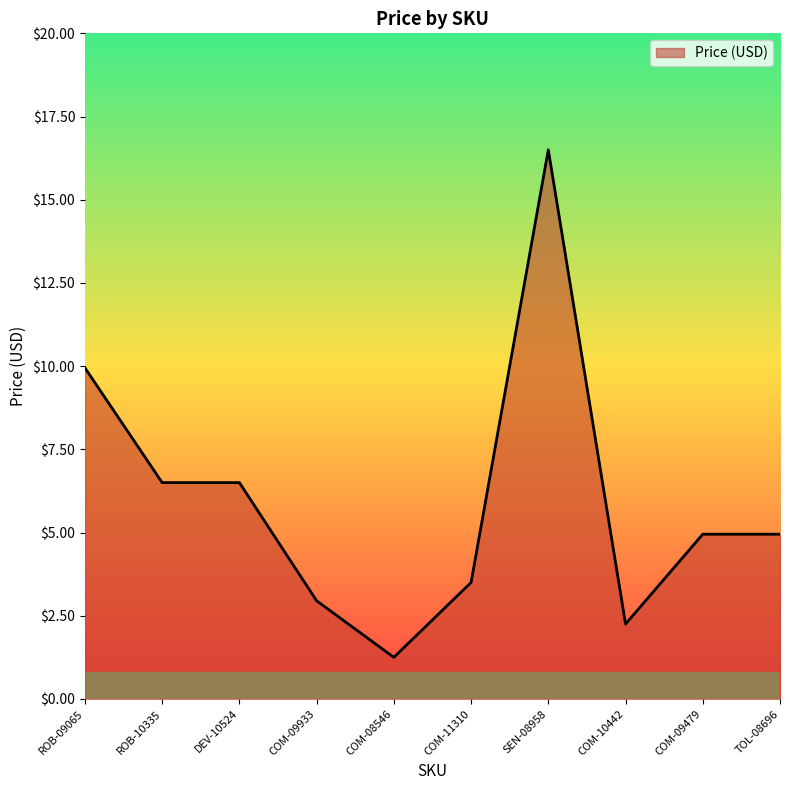

The value at TOL-08696 is 8.1. True or false?

False